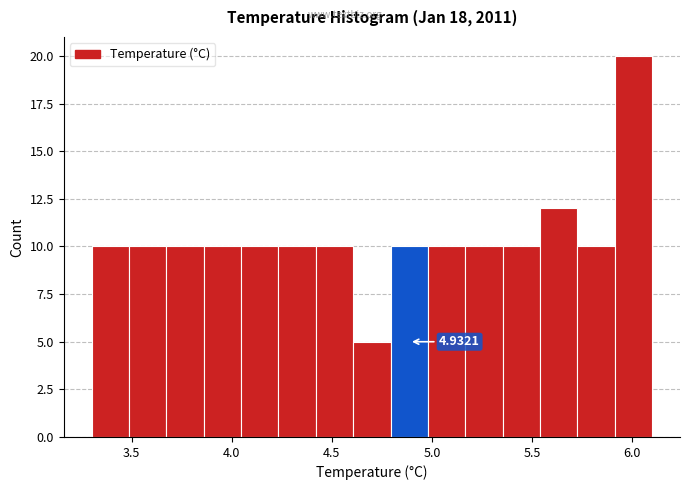

Around what value on the x-axis is the tallest bar? Give the approximate position of its centre, as read against the axis.

6.00